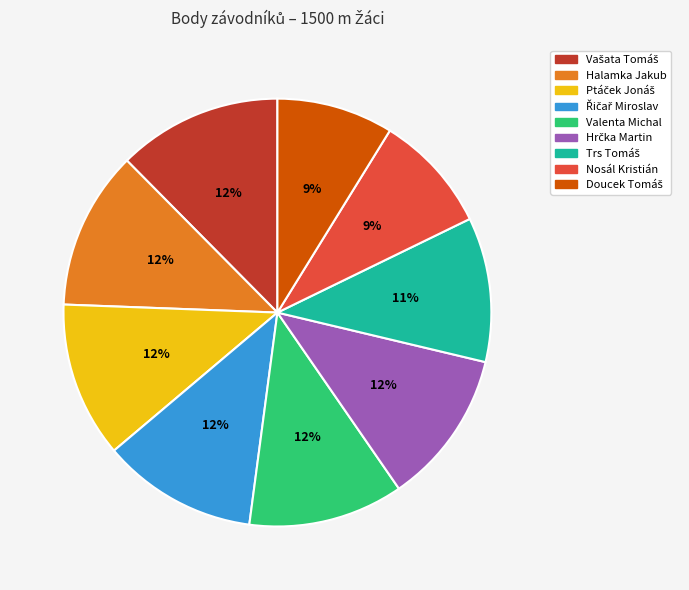

The Valenta Michal slice represents 18% of the pie. True or false?

False